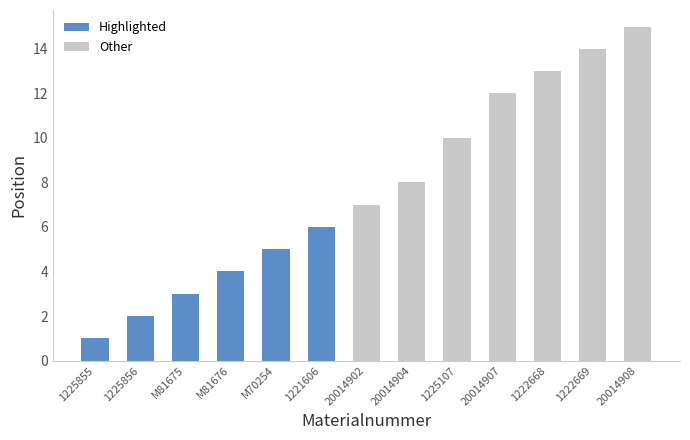

Which label corresponds to the smallest value in the chart?

1225855